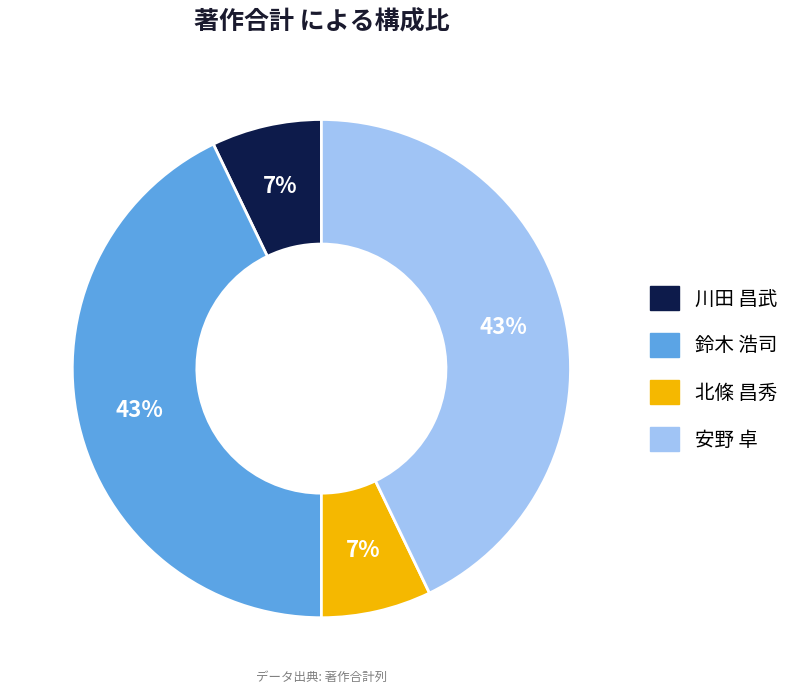

Combined, do 北條 昌秀 and 川田 昌武 account for over 50%?

No